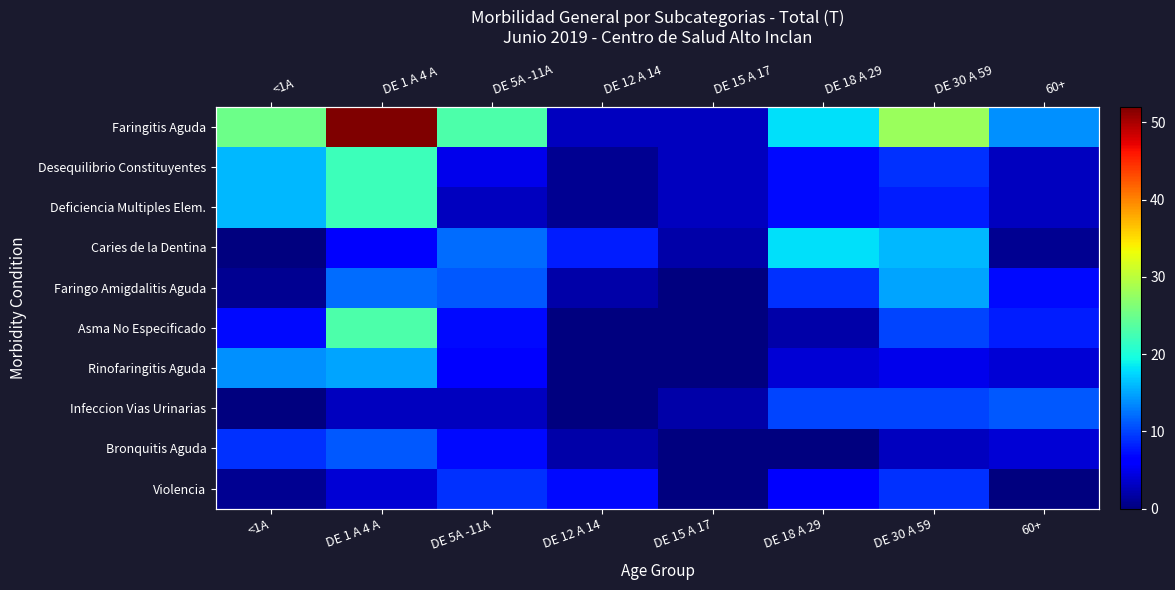

Which series has the widest spread of values?

Faringitis Aguda